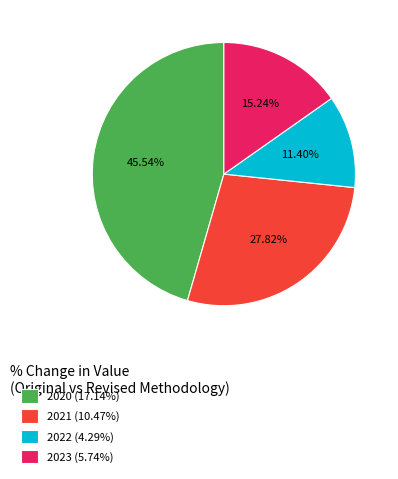

To the nearest percent, what percentage of the pie is 2020?

46%